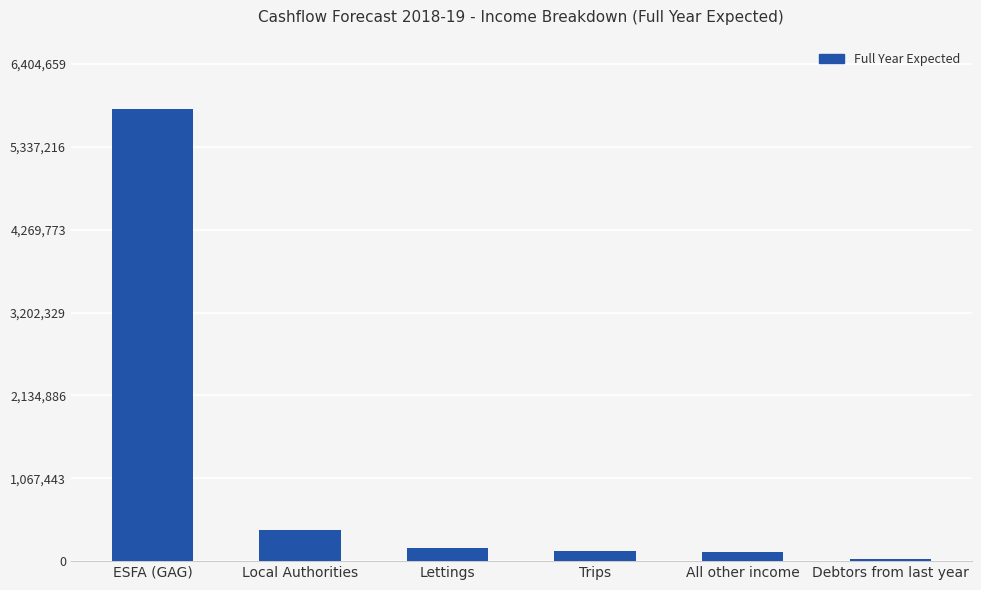

What is the difference between the second highest and second lowest values?

278535